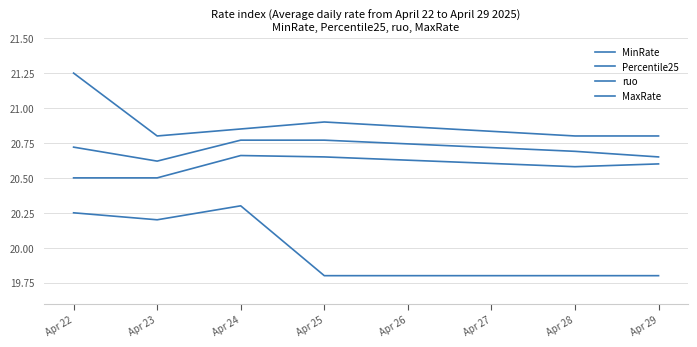

How many lines are shown in the chart?

4